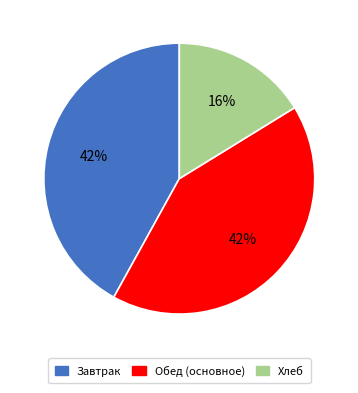

To the nearest percent, what percentage of the pie is Завтрак?

42%